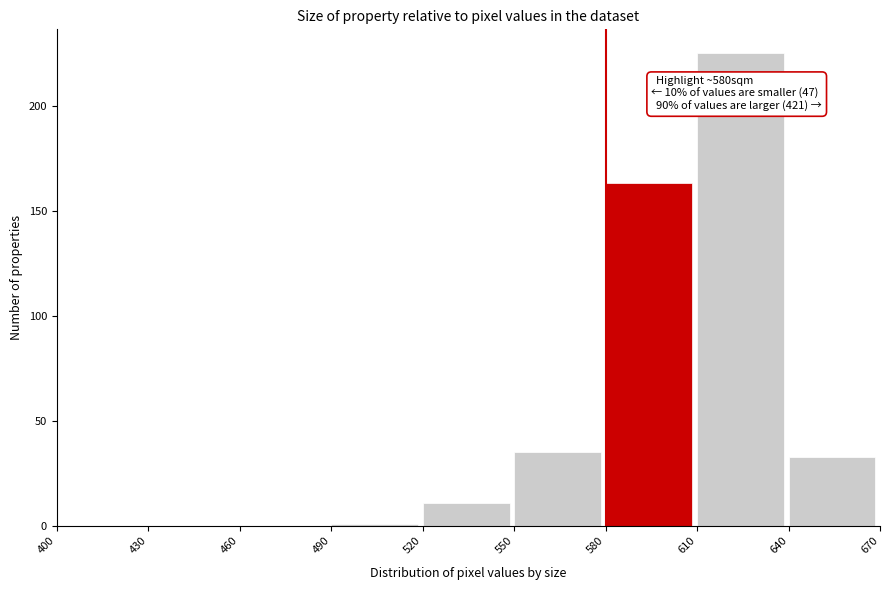

Over which range of the x-axis is the bar tallest?

610 to 640